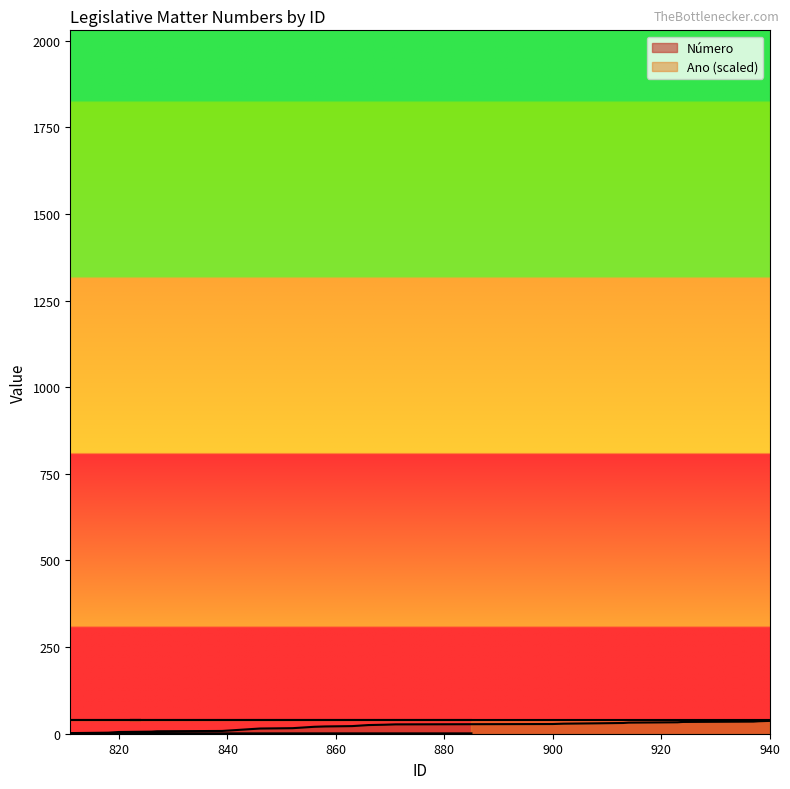

Rank the categories by value from highest to lowest.

940, 938, 937, 924, 923, 914, 913, 908, 902, 900, 871, 869, 866, 865, 864, 863, 858, 856, 855, 854, 853, 852, 846, 845, 844, 843, 842, 841, 840, 839, 827, 826, 820, 819, 818, 824, 812, 885, 822, 811